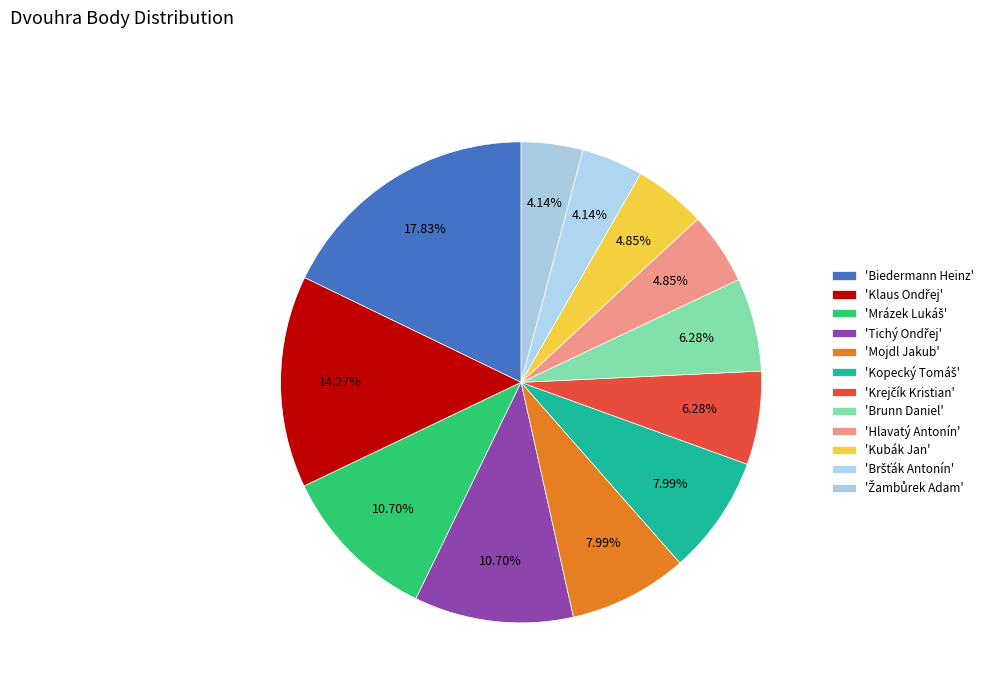

Count the number of slices in the pie.

12